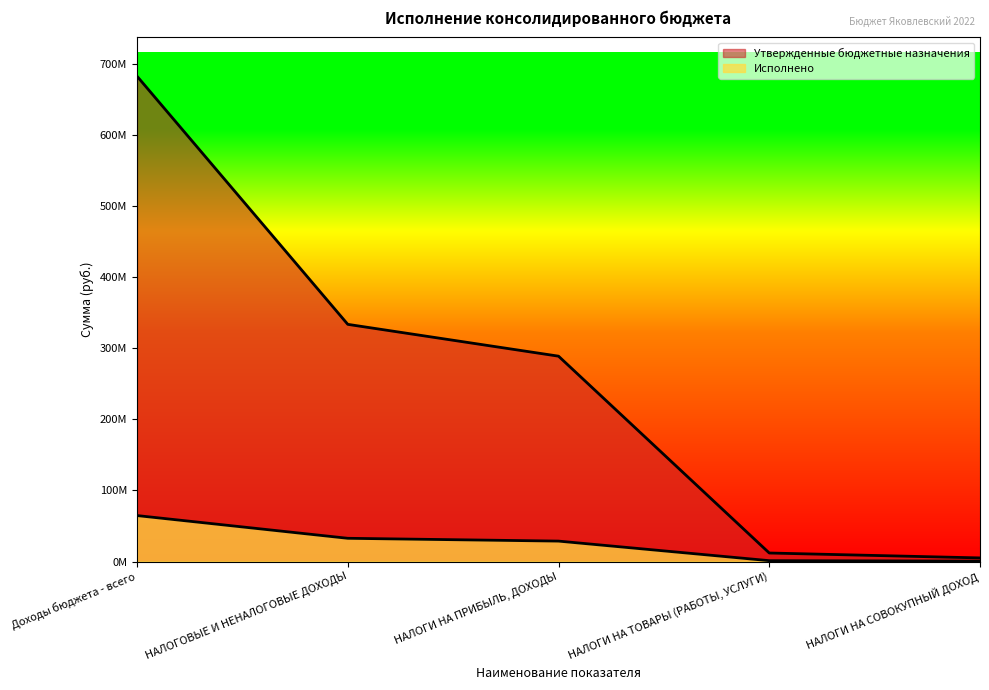

How many distinct data groups are displayed?

2